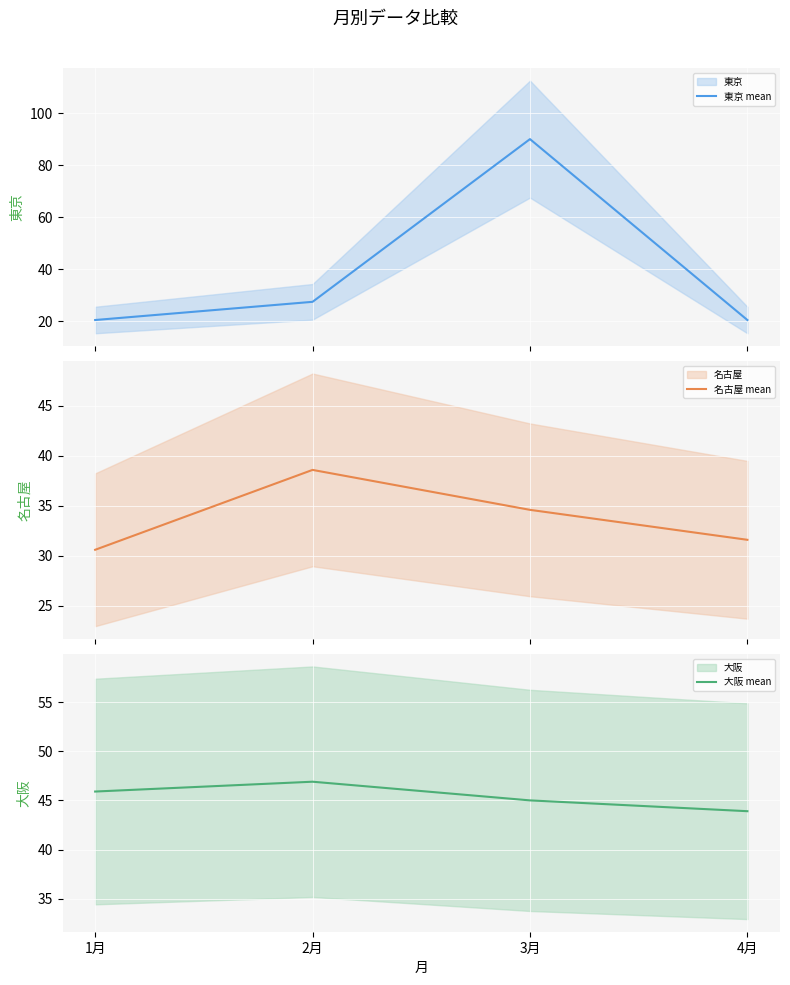

The 東京 mean series shows 20.4 at 4月. True or false?

True